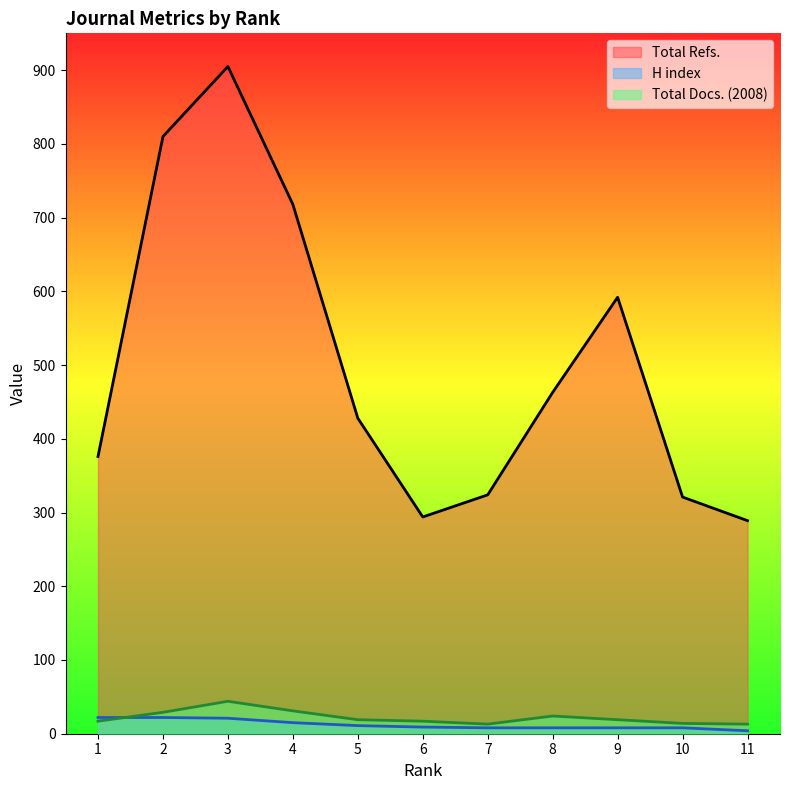

At which category is the sum across all series the highest?

3